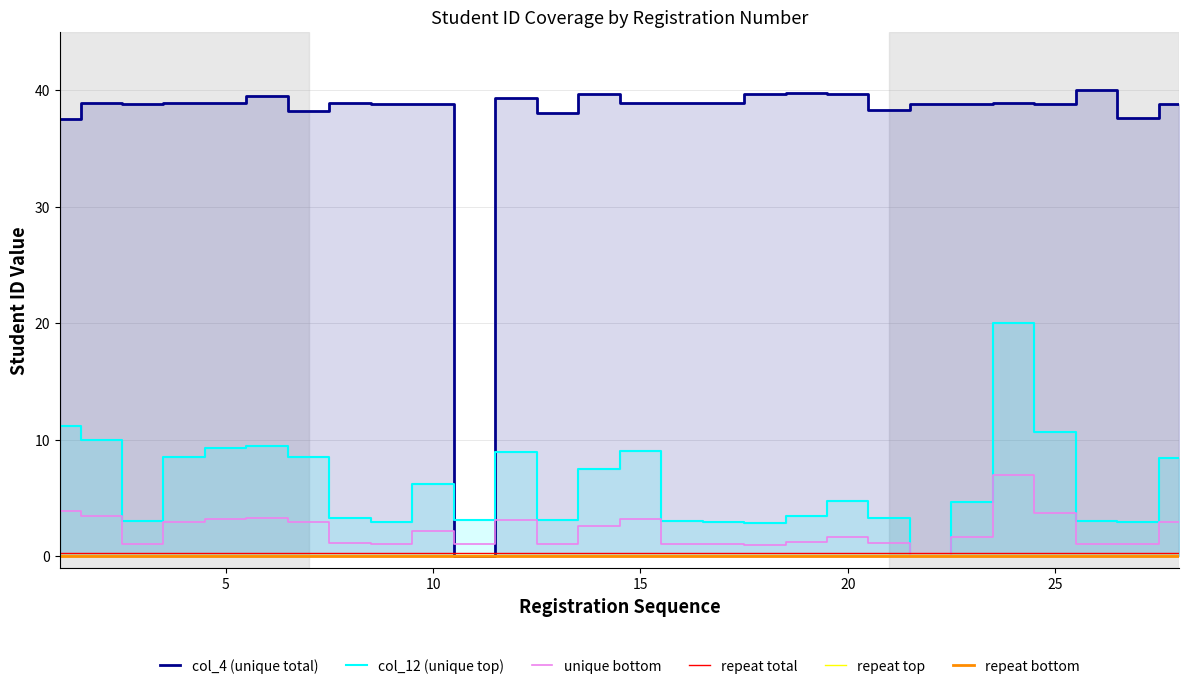

How many lines are shown in the chart?

6